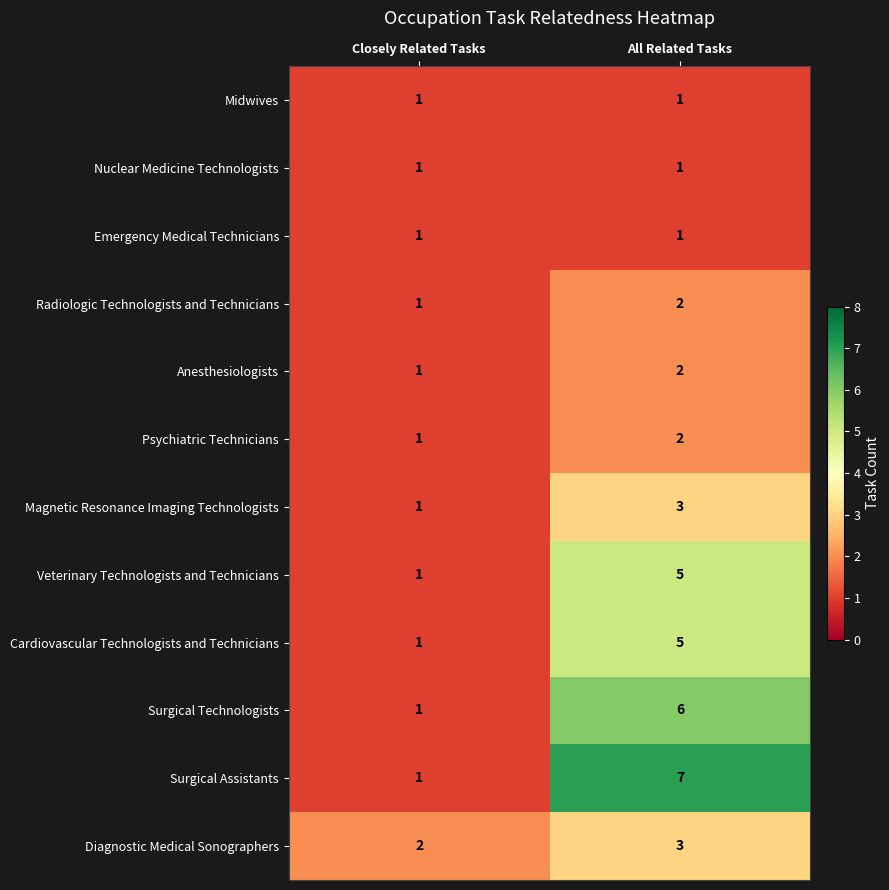

Count the number of data series in this chart.

12